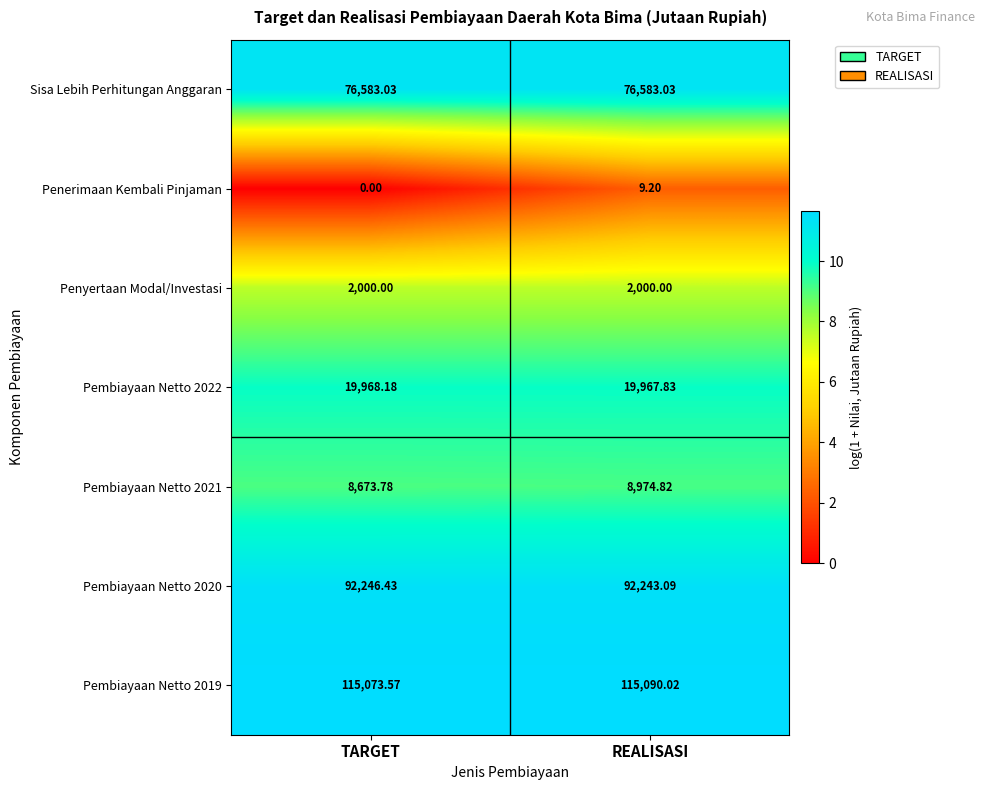

At REALISASI, list the series in order from smallest to largest.

Penerimaan Kembali Pinjaman, Penyertaan Modal/Investasi, Pembiayaan Netto 2021, Pembiayaan Netto 2022, Sisa Lebih Perhitungan Anggaran, Pembiayaan Netto 2020, Pembiayaan Netto 2019